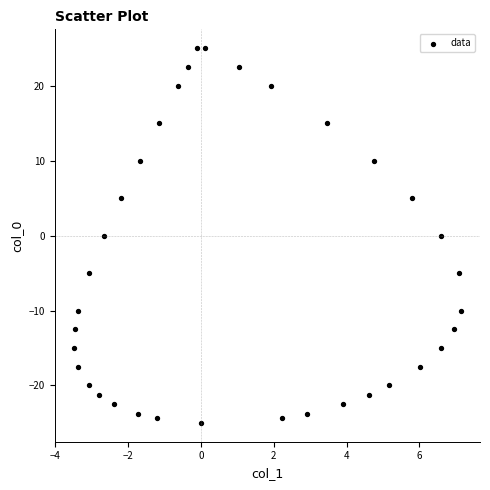

What is the range of X values (max minus min)?

10.6